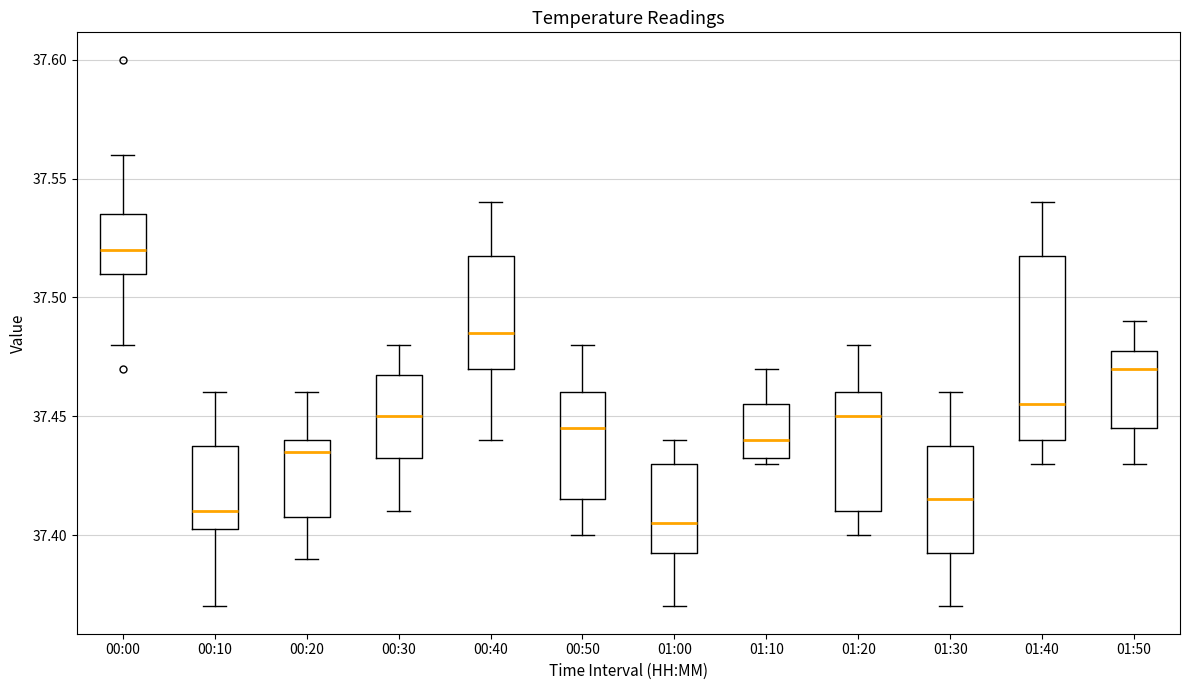

Where is the lower edge of the box for 00:10 on the y-axis? The values are not printed on the chart, so give them approximately, as read against the axis.

37.405